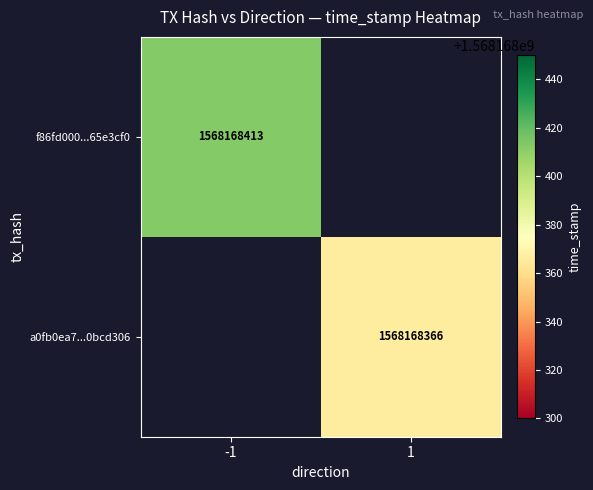

What is the sum of the a0fb0ea72dcc987d4f4e0665e9da2eb10bcd306 values at direction and time_stamp?

1568168367